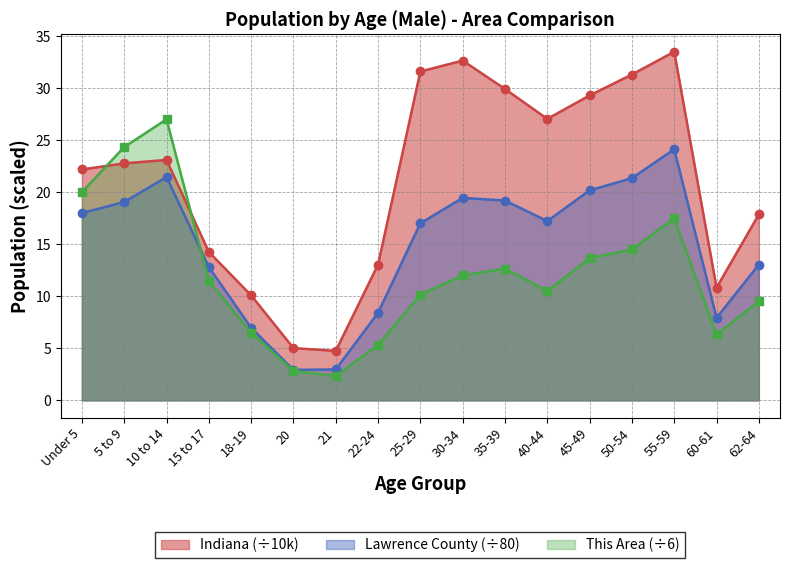

What is the sum of all Indiana (÷10k) values?

359.2